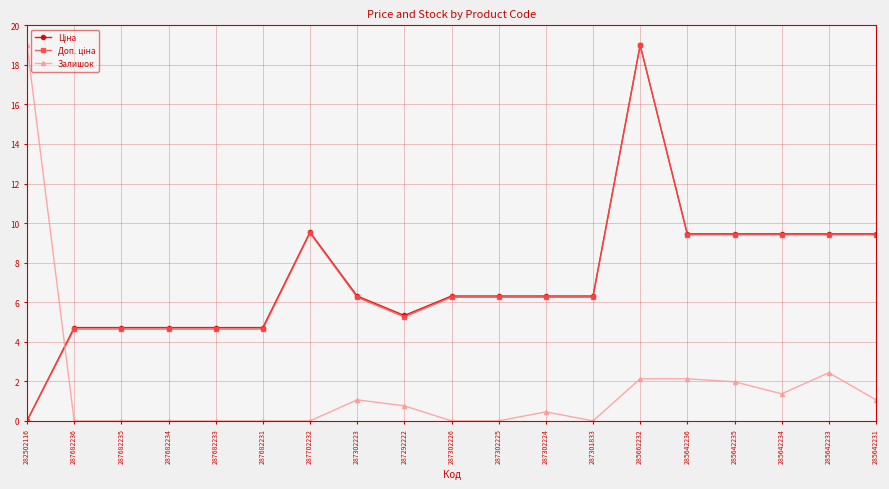

At which category is the sum across all series the highest?

285662232